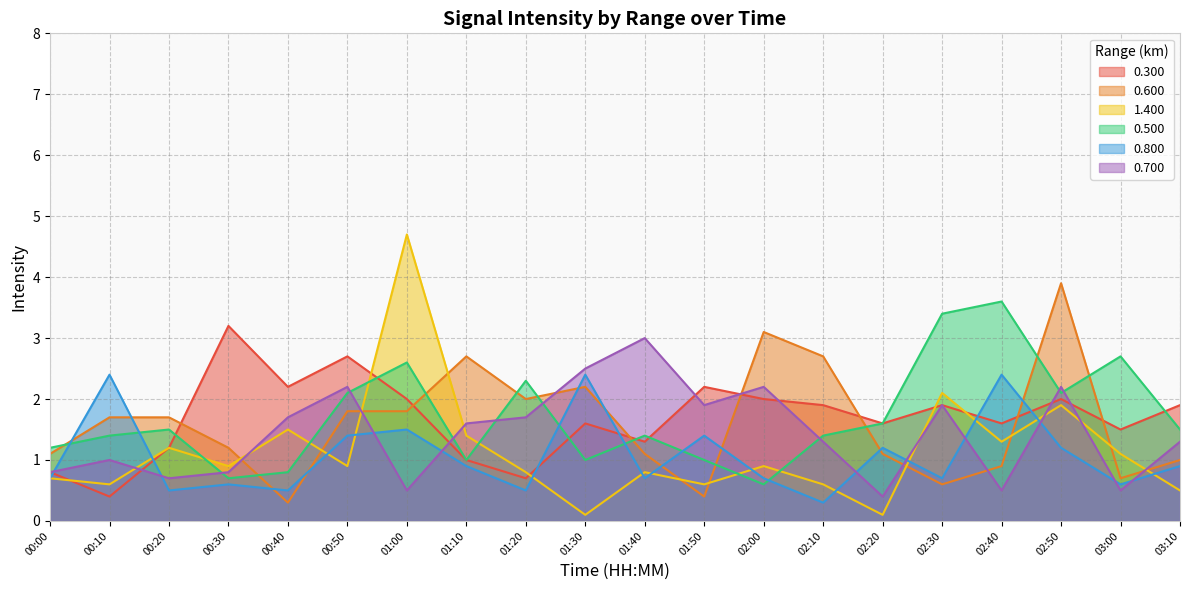

Which category has the lowest value across all series?

01:30